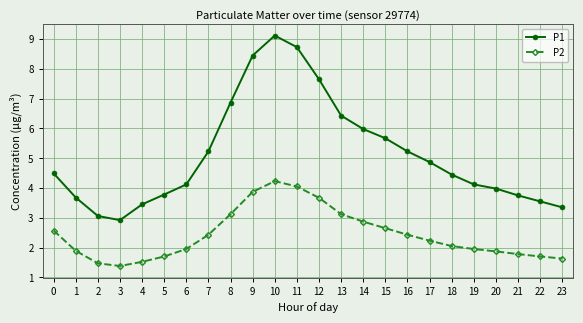

How many lines are shown in the chart?

2